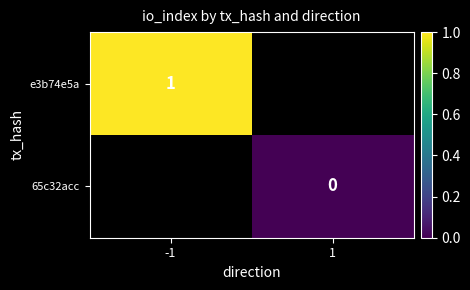

Is the value of e3b74e5a at -1 greater than the value of 65c32acc at 1?

Yes